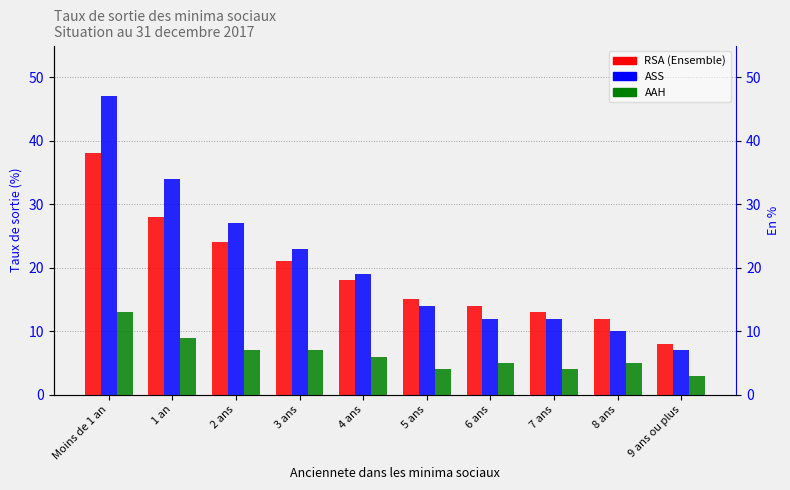

Which series has the widest spread of values?

ASS